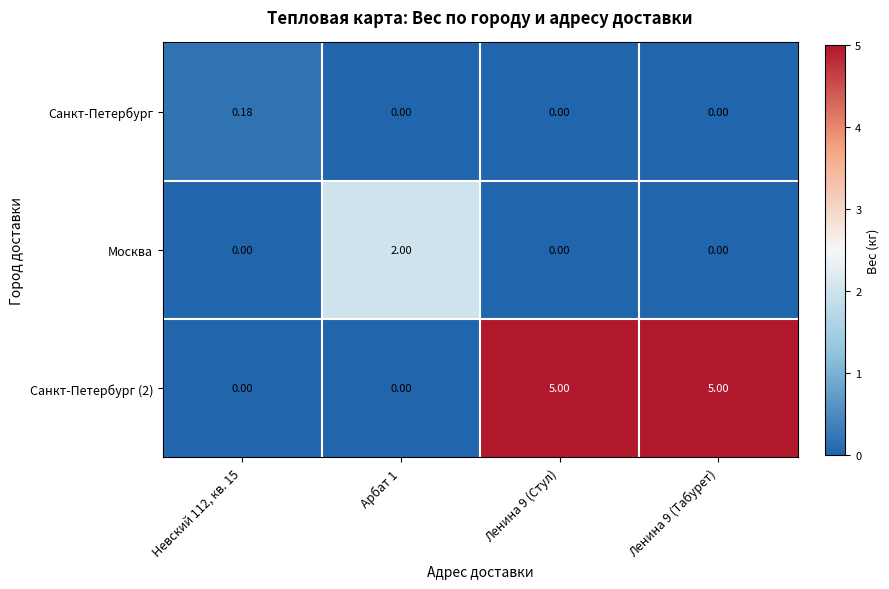

Is the value of Санкт-Петербург (2) at Арбат 1 greater than the value of Санкт-Петербург at Невский 112, кв. 15?

No